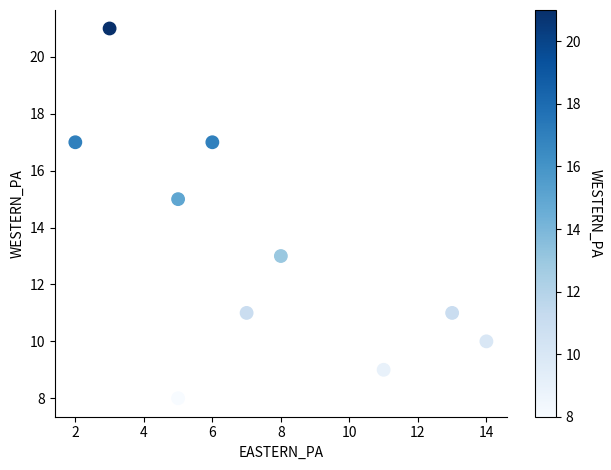

What is the average Y value?

13